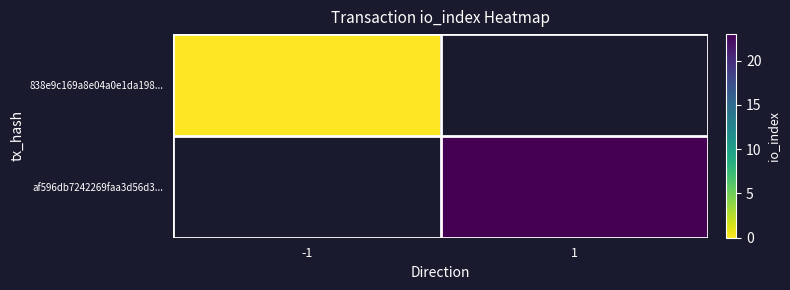

At how many categories does at least one series exceed 10?

1